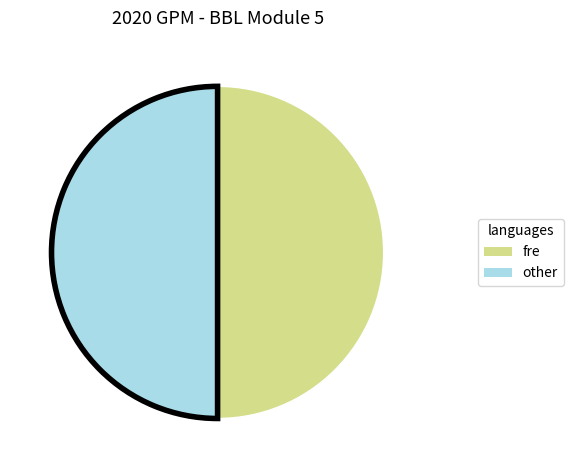

The other slice represents 50% of the pie. True or false?

True